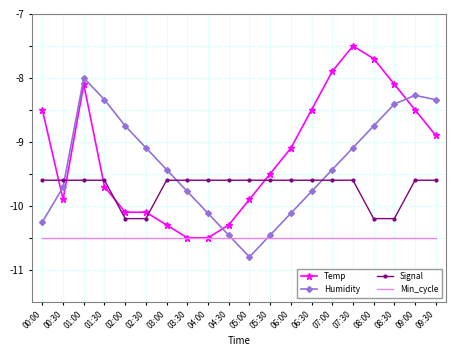

What position from the right is 04:00?

12